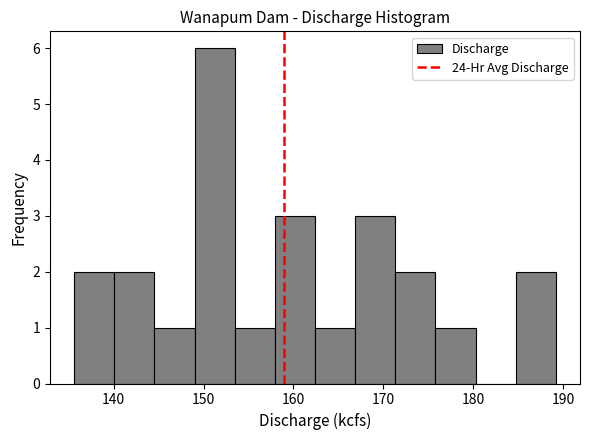

Reading left to right, list every bar in this chart as the range it spans on the x-axis followed by its height. Neither the bar edges nor the heights are printed on the chart, so give them approximately, as read against the axes.

136 to 140: 2
140 to 145: 2
145 to 149: 1
149 to 153: 6
153 to 158: 1
158 to 162: 3
162 to 167: 1
167 to 171: 3
171 to 176: 2
176 to 180: 1
180 to 185: 0
185 to 189: 2